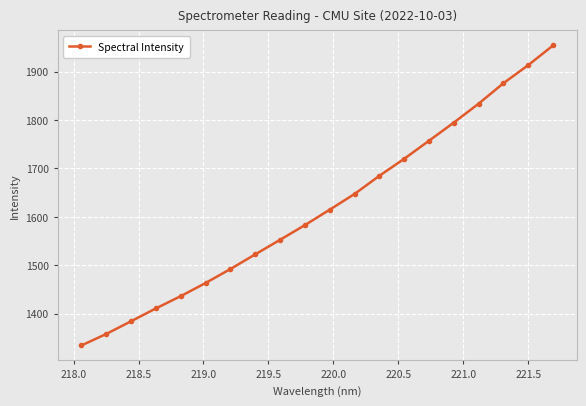

What is the difference between the maximum and second lowest values?

595.8